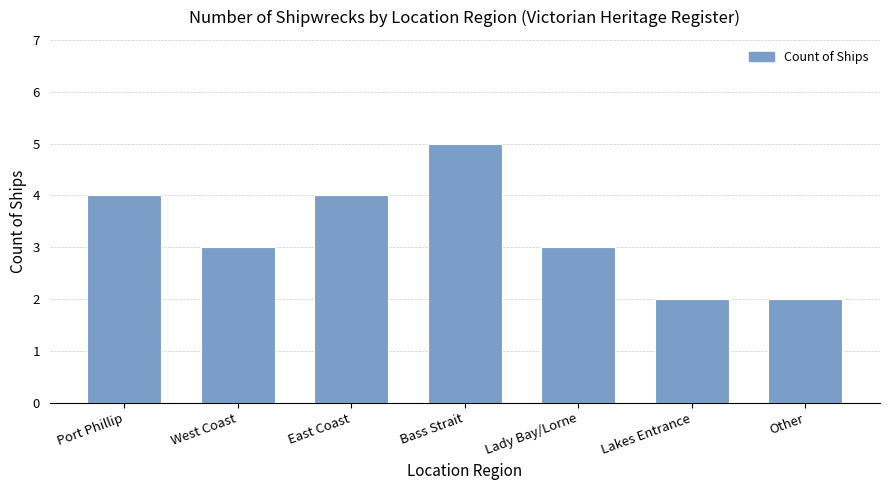

What is the difference between the values at Port Phillip and West Coast?

1